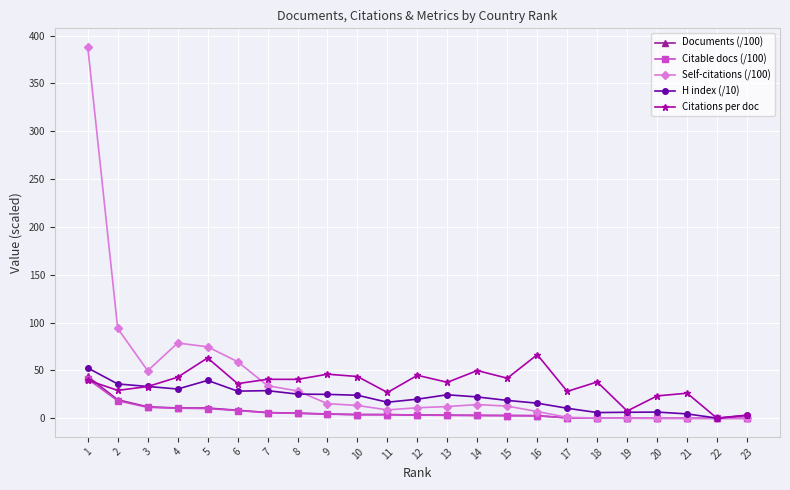

Is the value of H index (/10) at 3 greater than the value of Self-citations (/100) at 20?

Yes